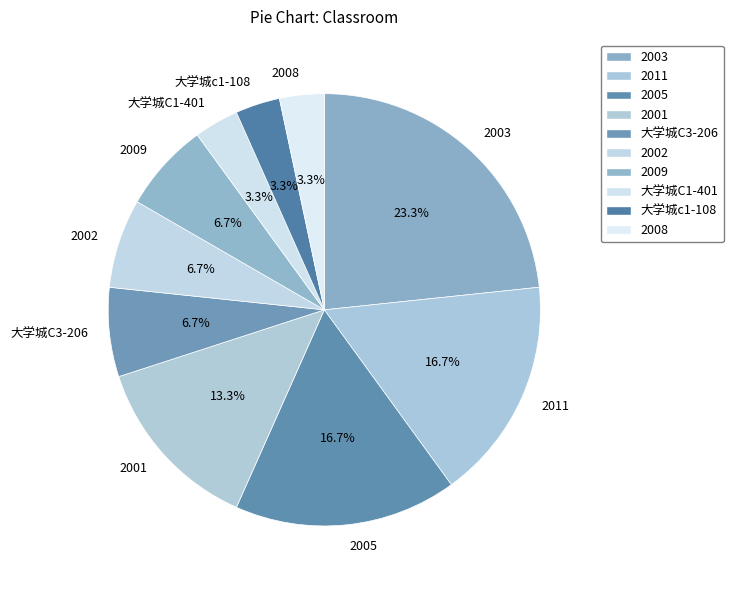

Which has a higher value, 2011 or 2001?

2011